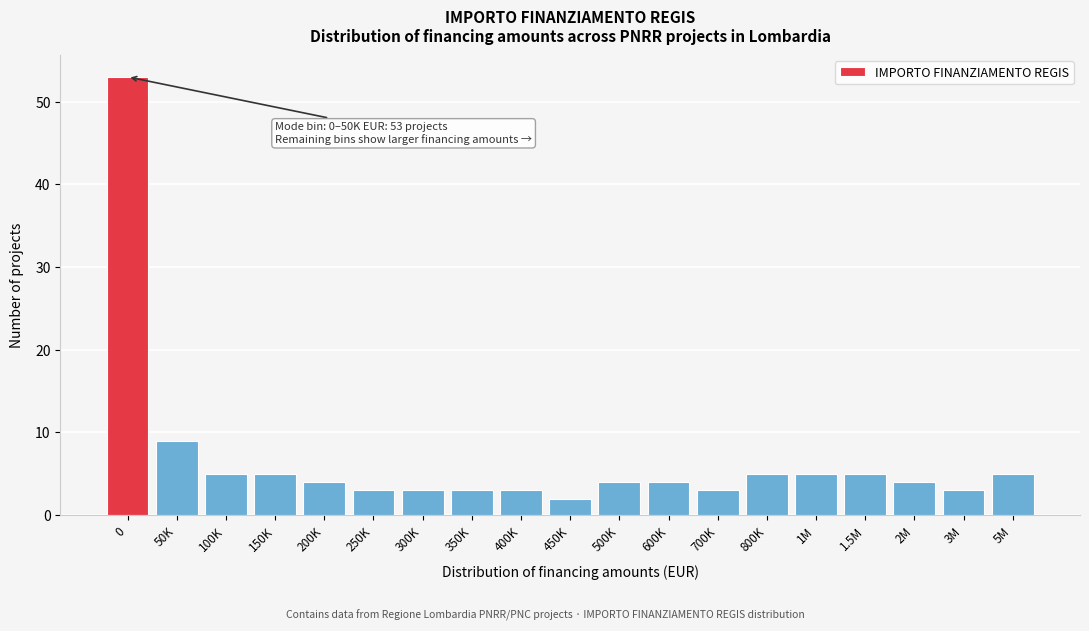

Reading left to right, extract all data points from this chart.

0=53	50K=9	100K=5	150K=5	200K=4	250K=3	300K=3	350K=3	400K=3	450K=2	500K=4	600K=4	700K=3	800K=5	1M=5	1.5M=5	2M=4	3M=3	5M=5